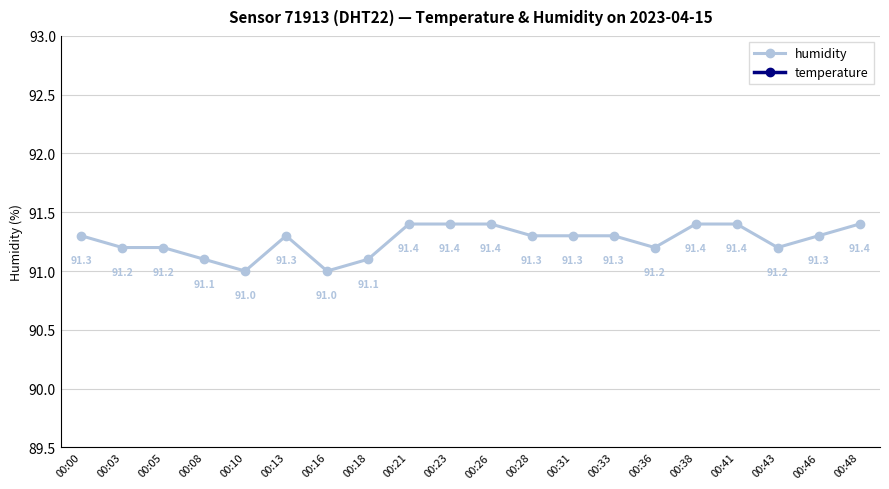

Rank the categories by humidity value from highest to lowest.

00:21, 00:23, 00:26, 00:38, 00:41, 00:48, 00:00, 00:13, 00:28, 00:31, 00:33, 00:46, 00:03, 00:05, 00:36, 00:43, 00:08, 00:18, 00:10, 00:16